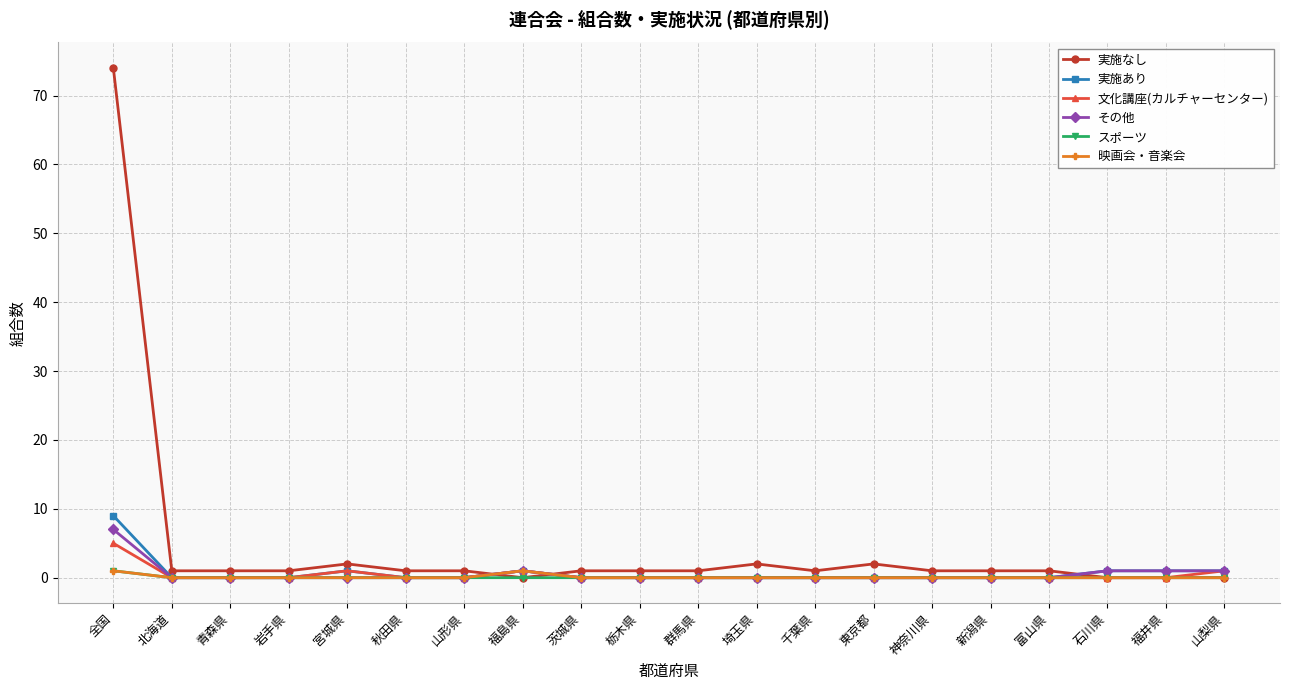

How many lines are shown in the chart?

6